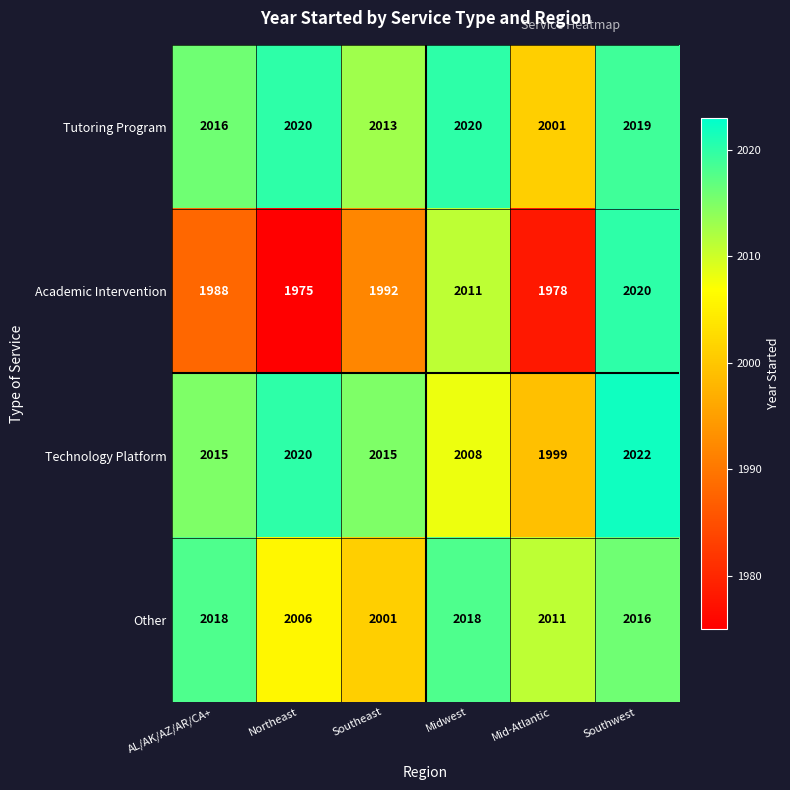

The value of Other at AL/AK/AZ/AR/CA+ is 3486. True or false?

False